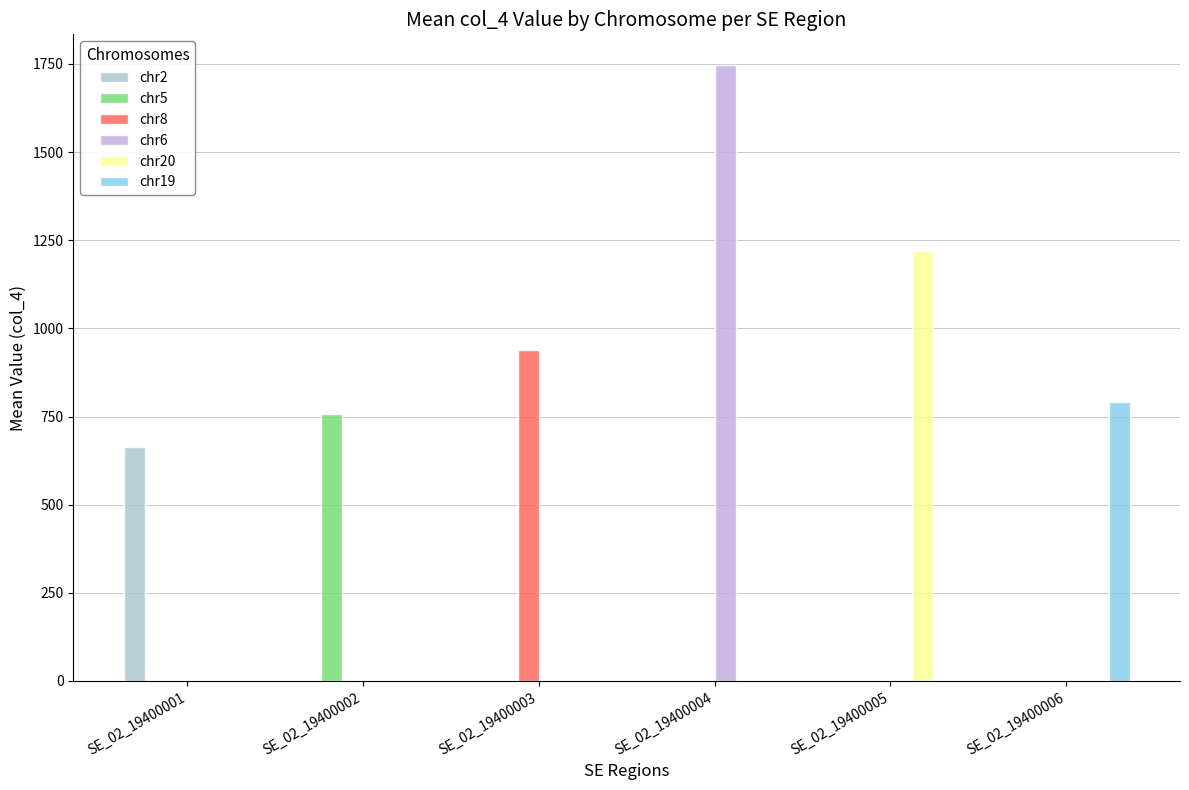

Is it true that chr2 equals 0.0 at SE_02_19400002?

True